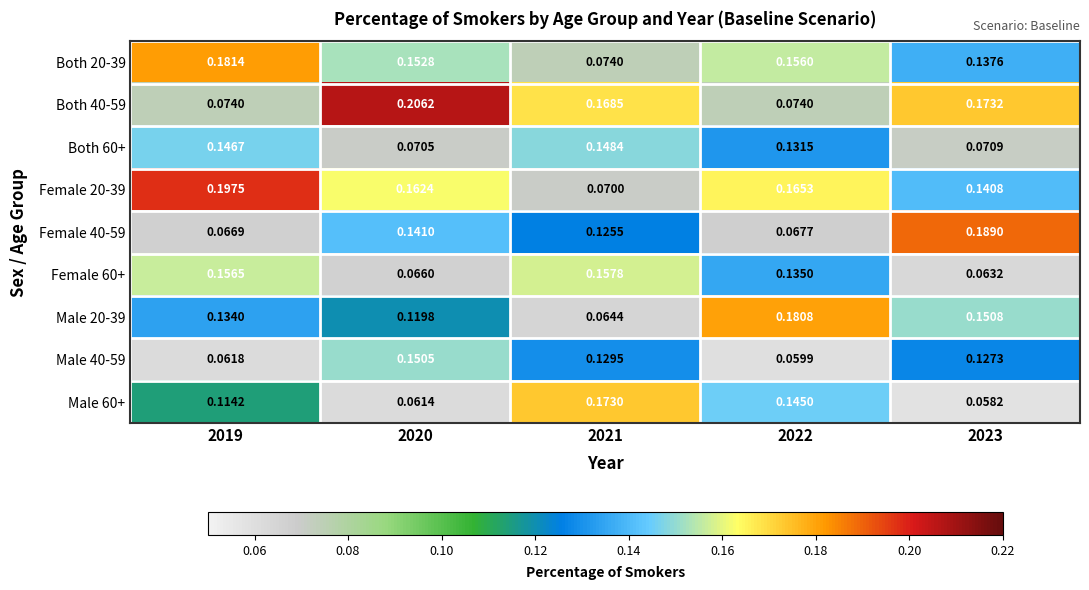

Is the value of Both 40-59 at 2021 greater than the value of Male 20-39 at 2023?

Yes